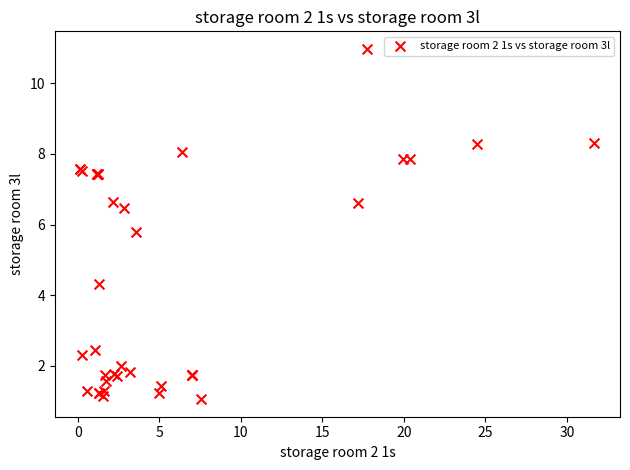

What Y value in the scatter plot is closest to 6?

5.8